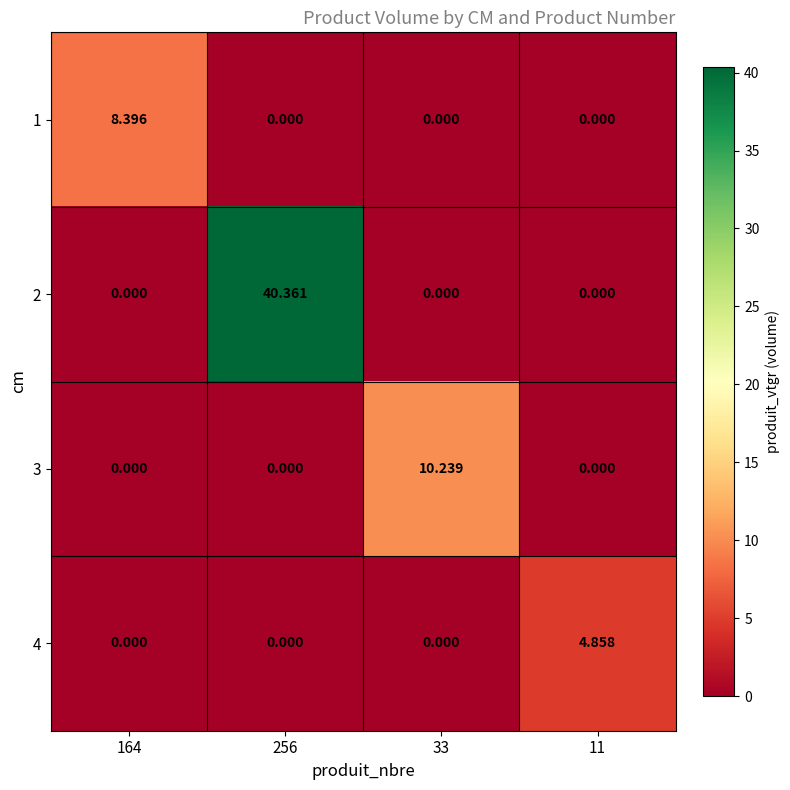

Is the value of 2 at 11 greater than the value of 3 at 33?

No